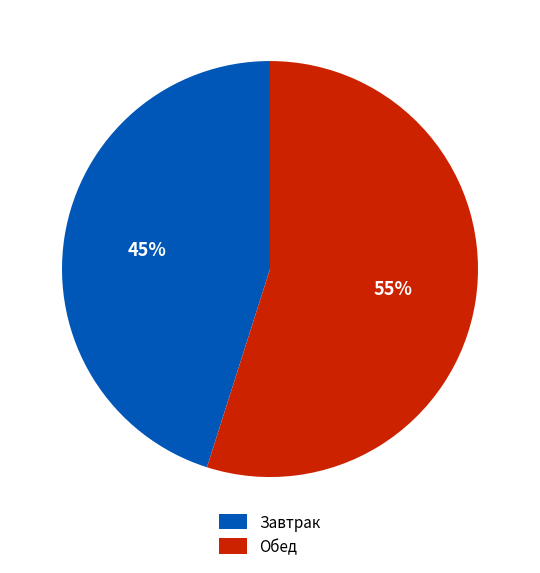

True or false: Завтрак accounts for 45% of the total.

True